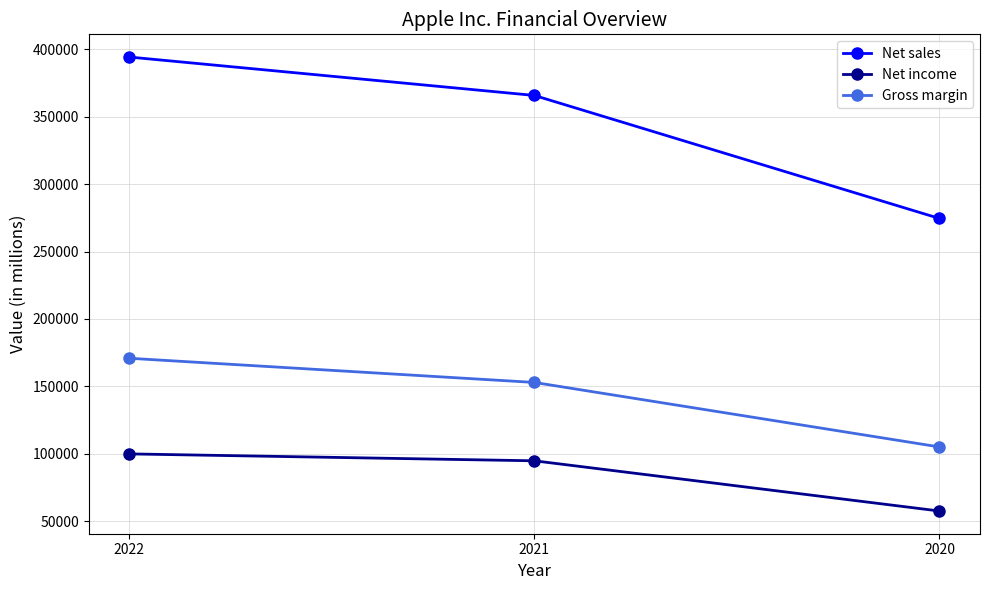

How many lines are shown in the chart?

3